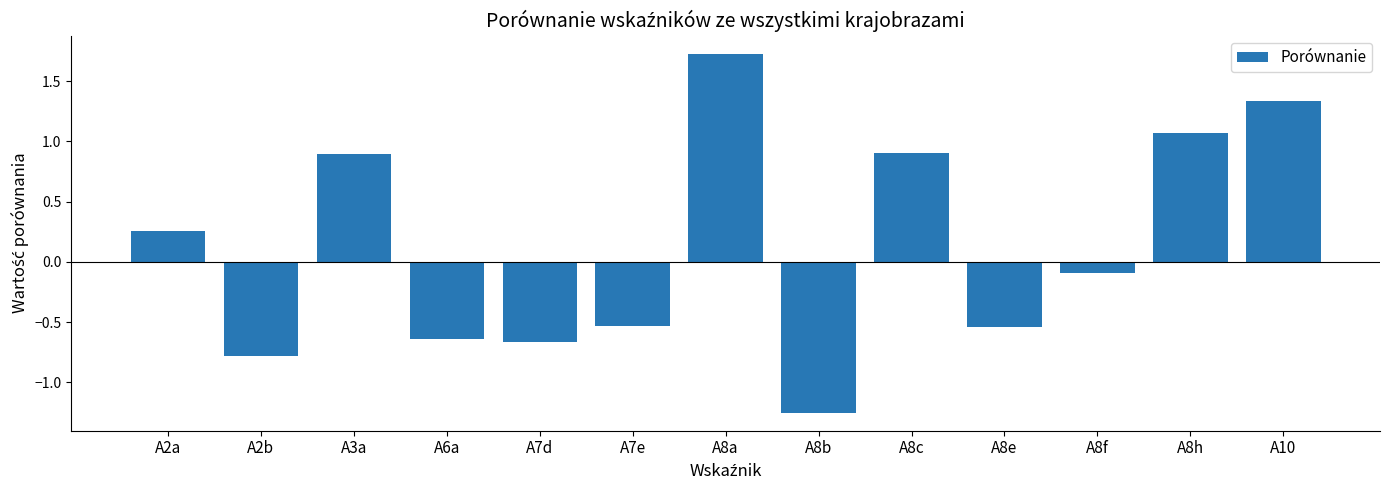

The chart shows a value of 1.1 at A8h. True or false?

True